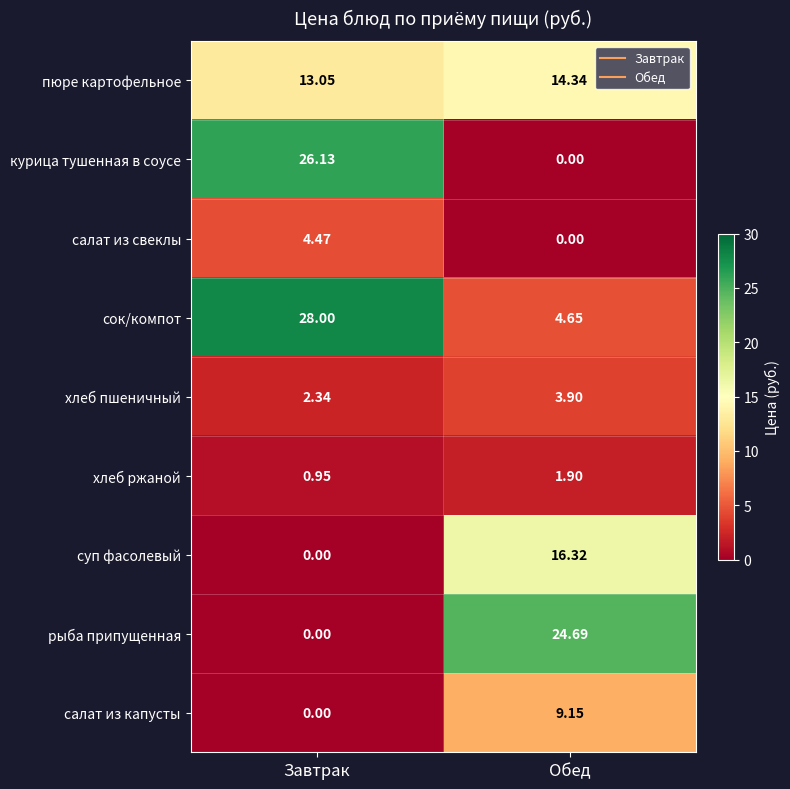

Where is курица тушенная в соусе nearest to the value 13?

Обед